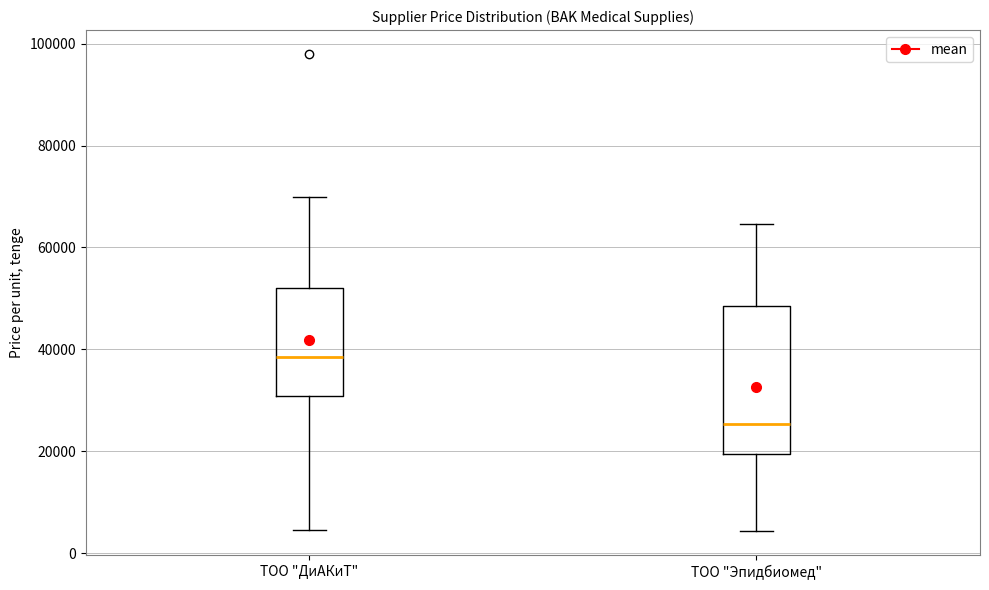

Which box is the tallest, from its lower edge to its upper edge?

ТОО "Эпидбиомед"